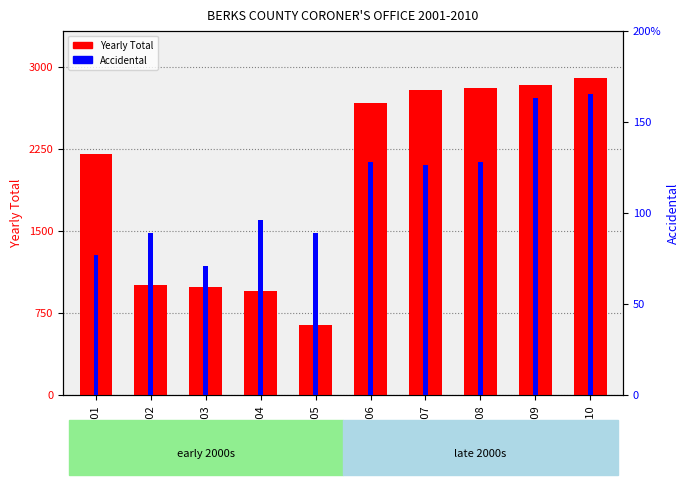

Where does the YEARLY TOTAL series first go above 2675?

2007